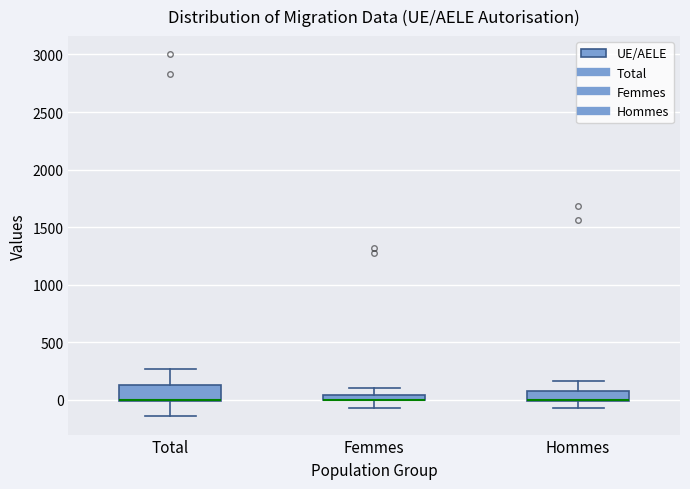

Where does the upper whisker of the box for Hommes end on the y-axis? The values are not printed on the chart, so give them approximately, as read against the axis.

150